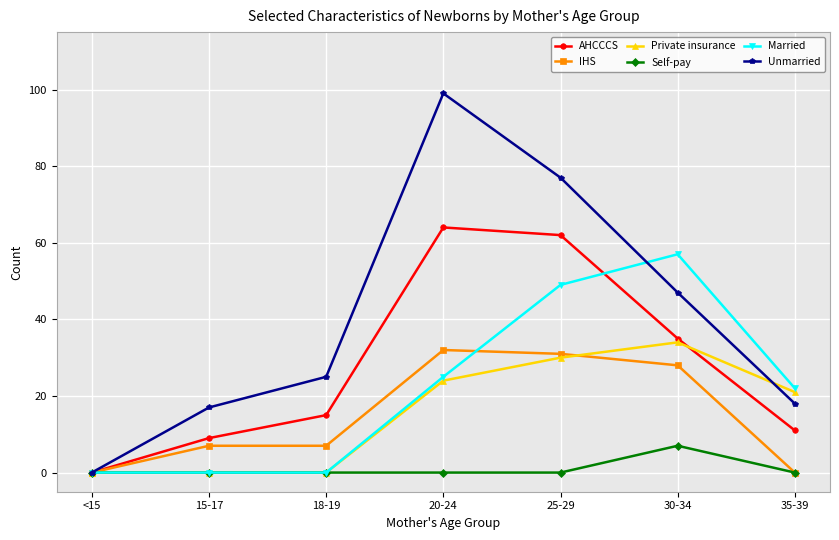

Between <15 and 18-19, which series saw the biggest shift?

Unmarried